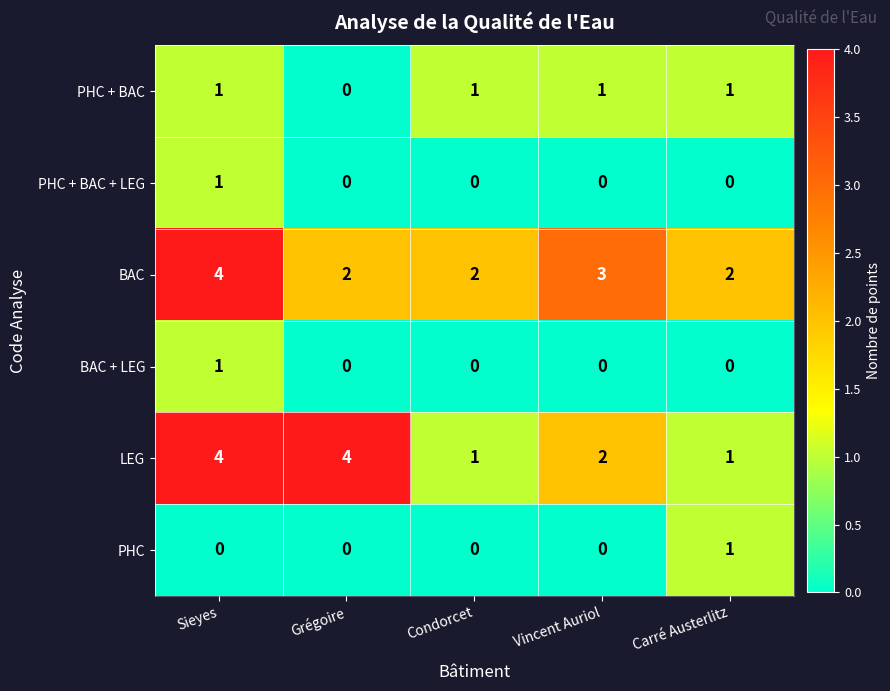

Reading left to right, transcribe all the data shown in this chart.

PHC + BAC: Sieyes=1	Grégoire=0	Condorcet=1	Vincent Auriol=1	Carré Austerlitz=1
PHC + BAC + LEG: Sieyes=1	Grégoire=0	Condorcet=0	Vincent Auriol=0	Carré Austerlitz=0
BAC: Sieyes=4	Grégoire=2	Condorcet=2	Vincent Auriol=3	Carré Austerlitz=2
BAC + LEG: Sieyes=1	Grégoire=0	Condorcet=0	Vincent Auriol=0	Carré Austerlitz=0
LEG: Sieyes=4	Grégoire=4	Condorcet=1	Vincent Auriol=2	Carré Austerlitz=1
PHC: Sieyes=0	Grégoire=0	Condorcet=0	Vincent Auriol=0	Carré Austerlitz=1